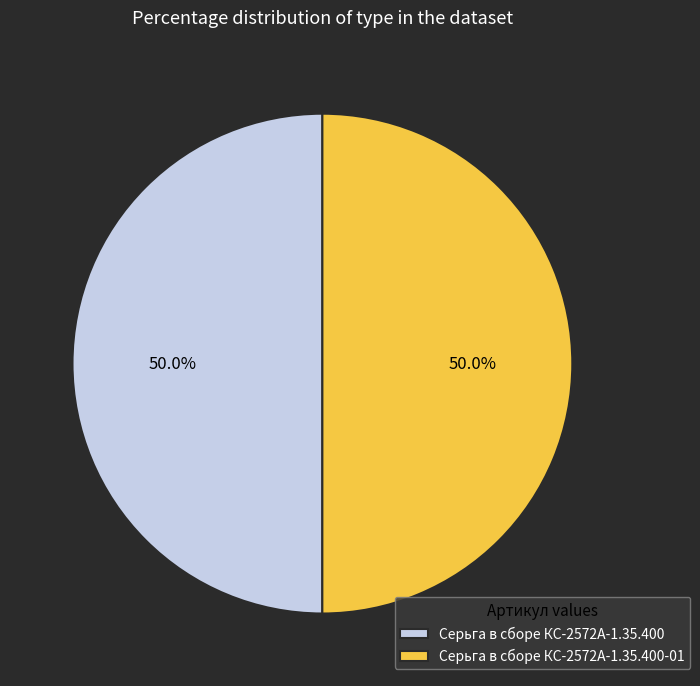

How many slices are in this pie chart?

2